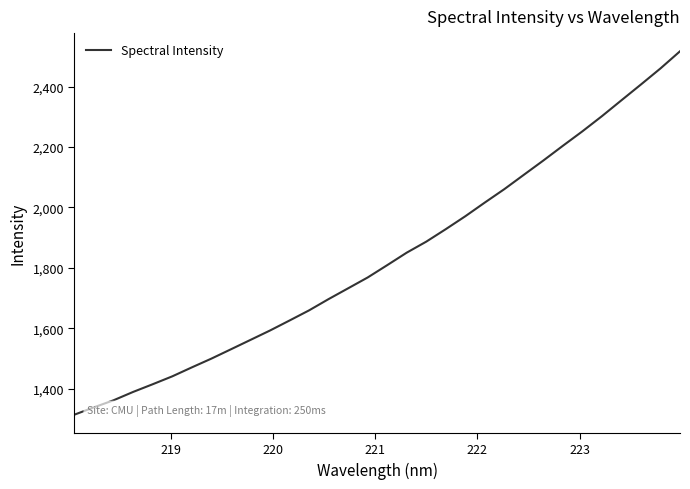

What is the average value?

1833.9